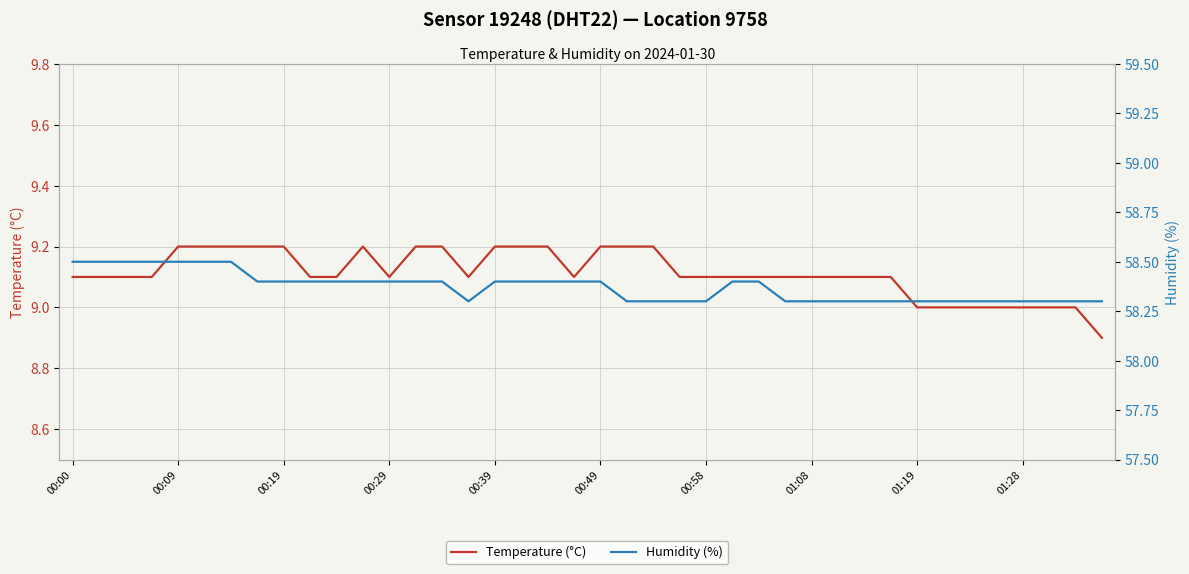

Is it true that Temperature (°C) equals 9.2 at 00:19?

True